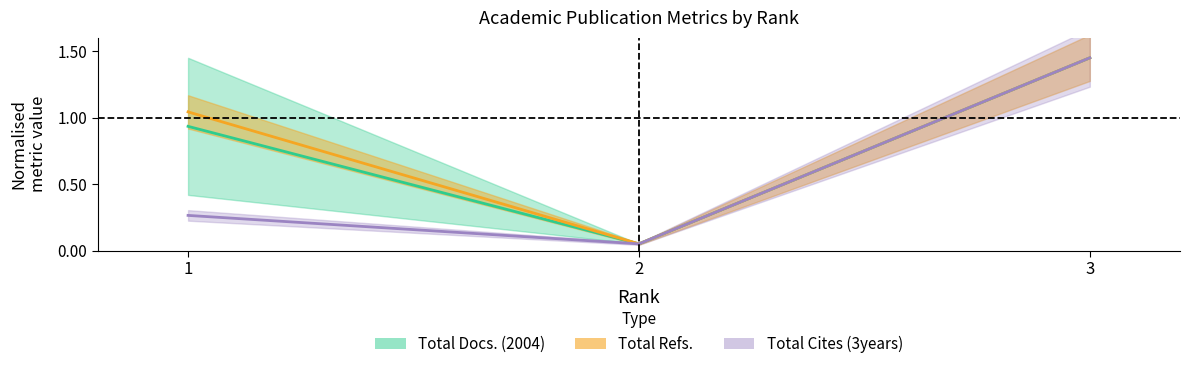

What is the change in value from 1 to 3?

+0.5